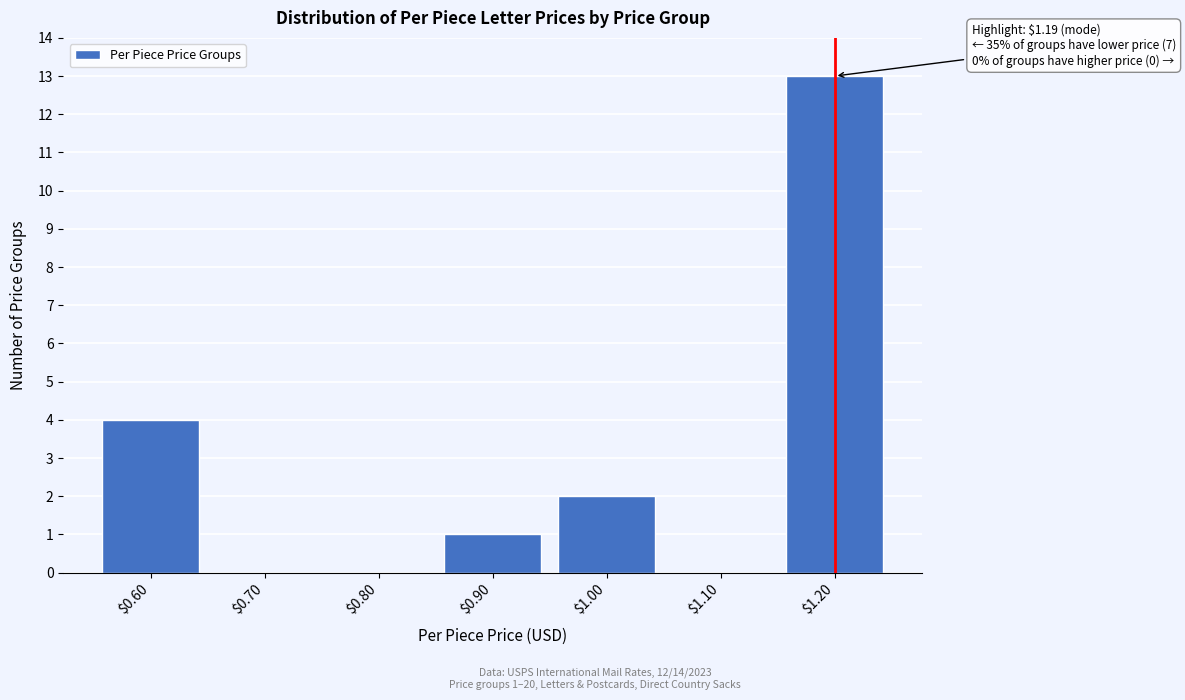

The value at $1.10 is 6. True or false?

False